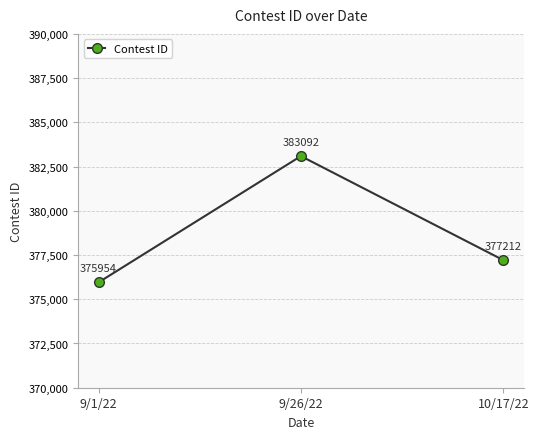

What is the label of the 1st point from the left?

9/1/22